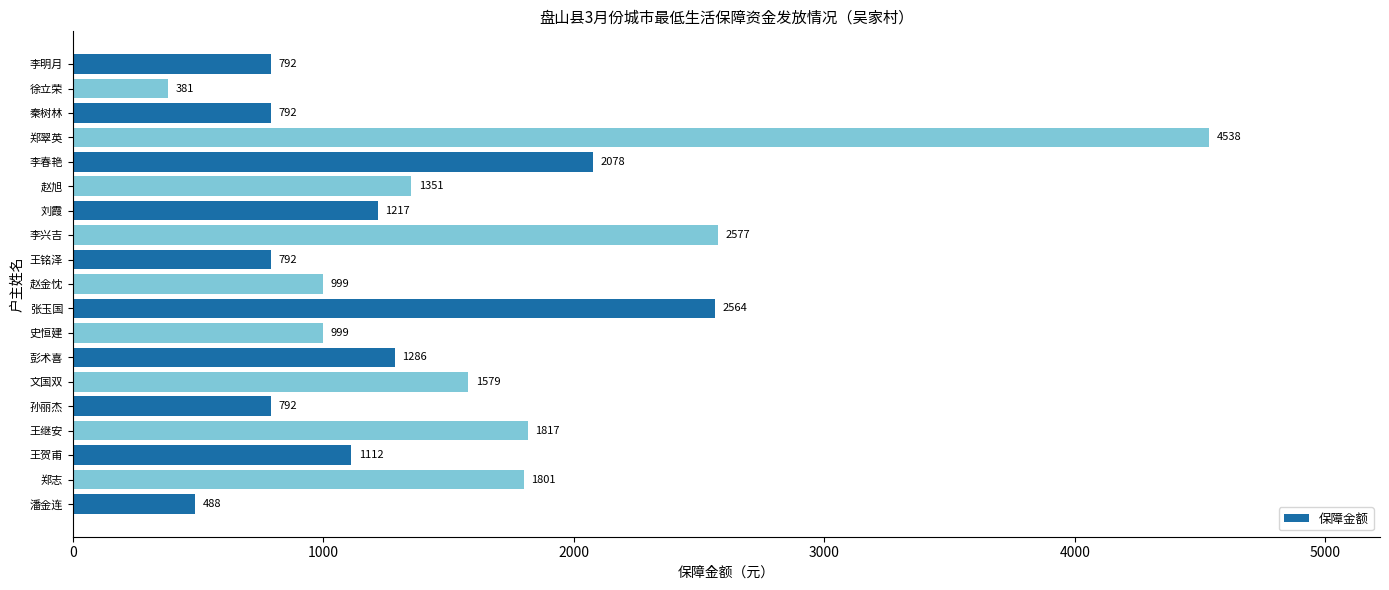

What is the difference between the second highest and minimum values?

2196